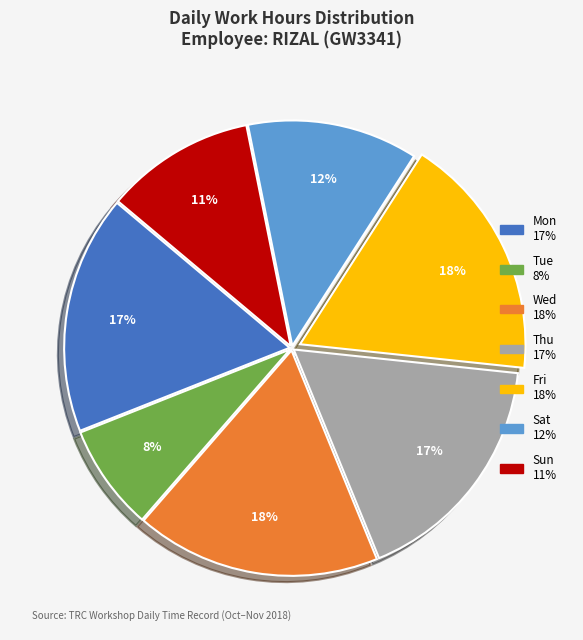

Is there a majority slice in this chart?

No